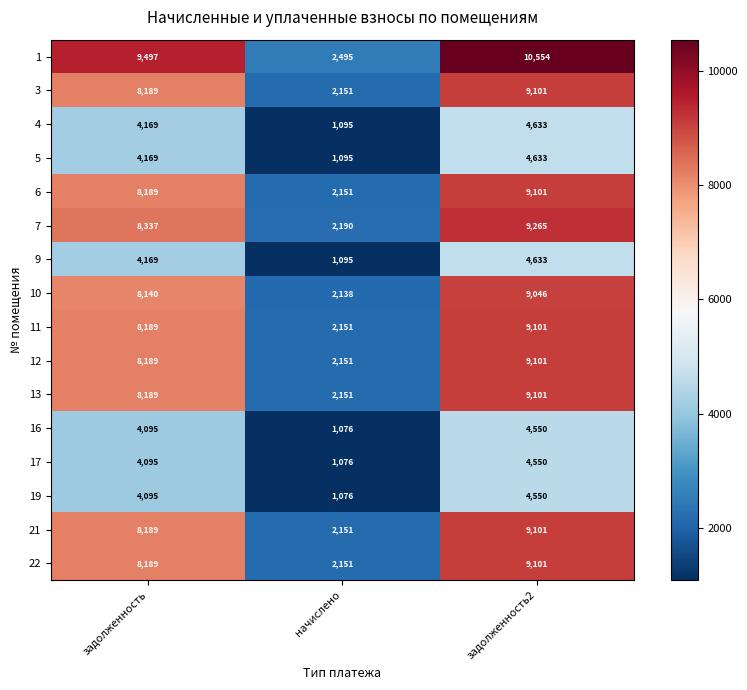

True or false: 11 has a value of 9101 at задолженность2.

True